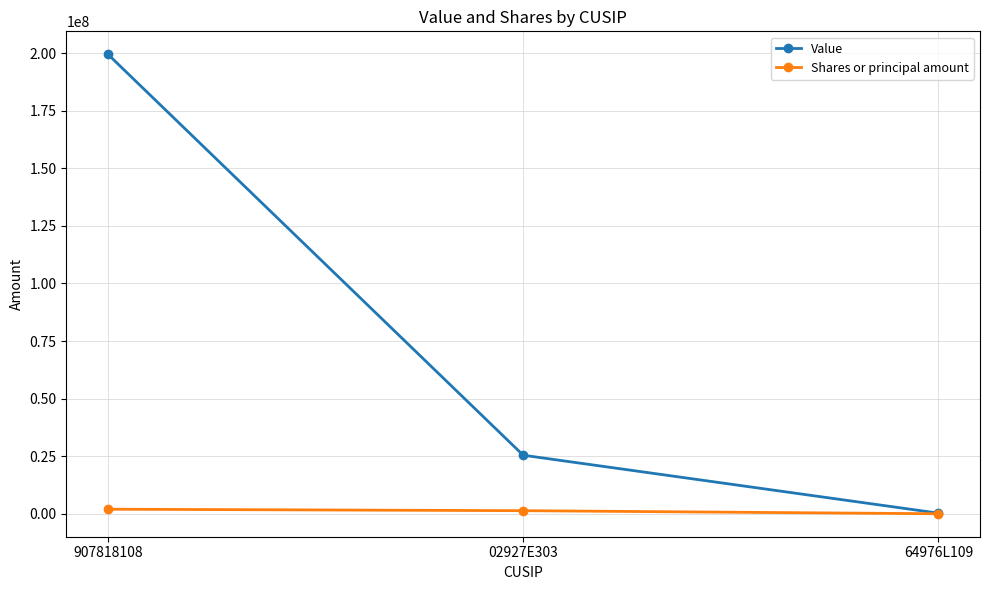

Rank the series by their maximum value, from lowest to highest.

Shares or principal amount, Value